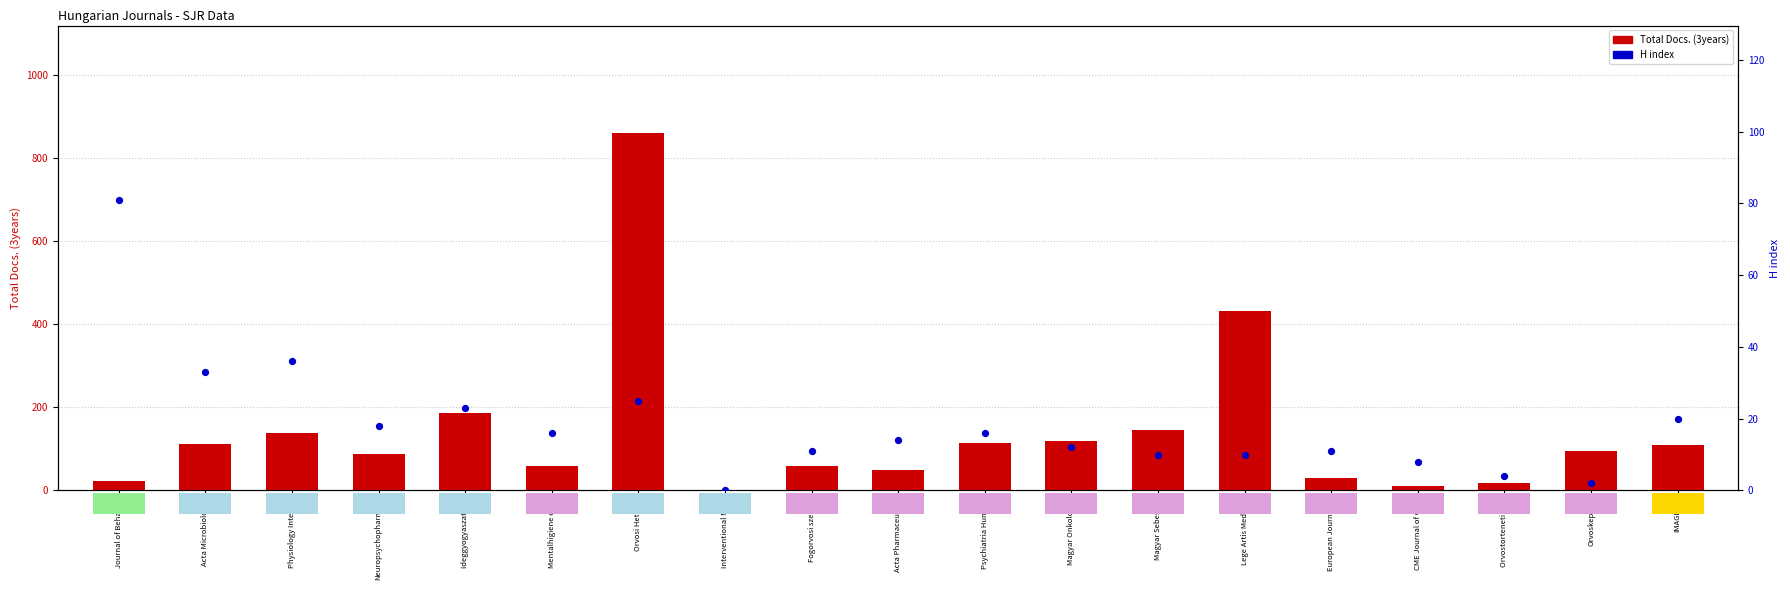

Is the value of H index at Mentalhigiene es P greater than the value of Total Docs. (3years) at Acta Pharmaceutica?

No